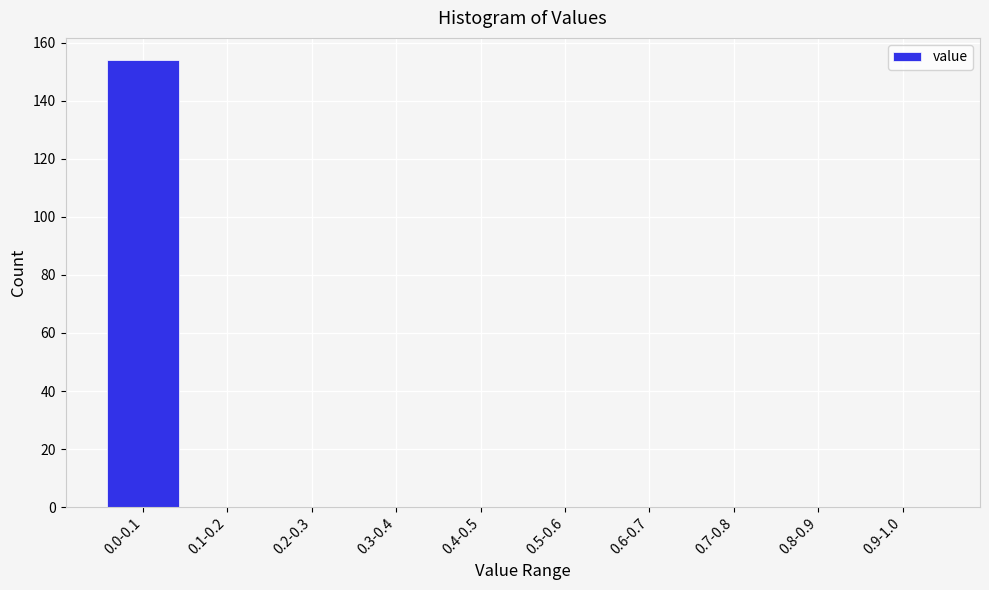

Reading right to left, what are all the values shown in this chart?

0.9-1.0=0	0.8-0.9=0	0.7-0.8=0	0.6-0.7=0	0.5-0.6=0	0.4-0.5=0	0.3-0.4=0	0.2-0.3=0	0.1-0.2=0	0.0-0.1=154